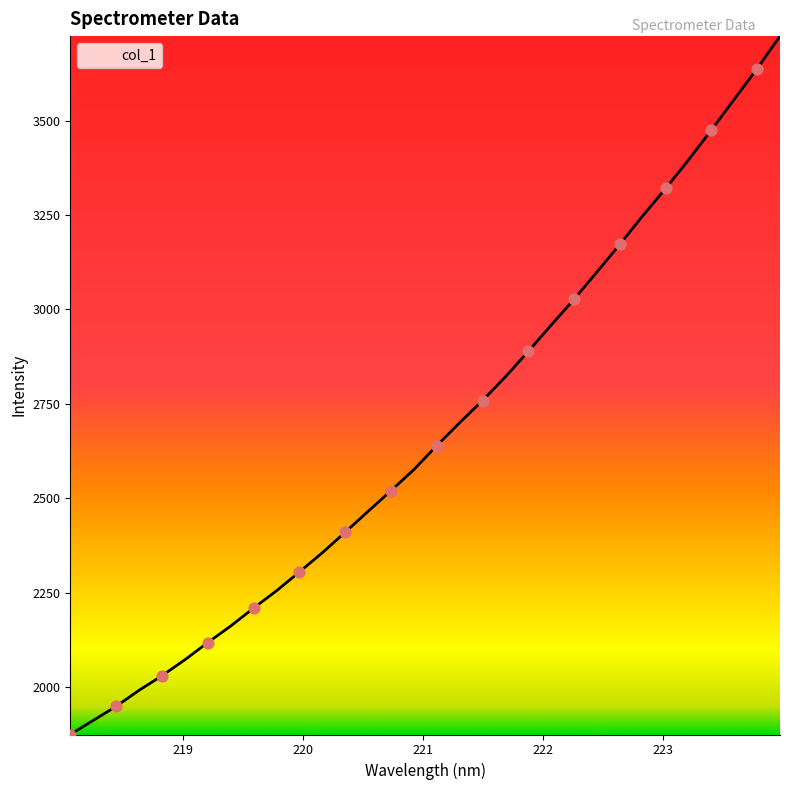

What is the maximum value shown in the chart?

3723.6